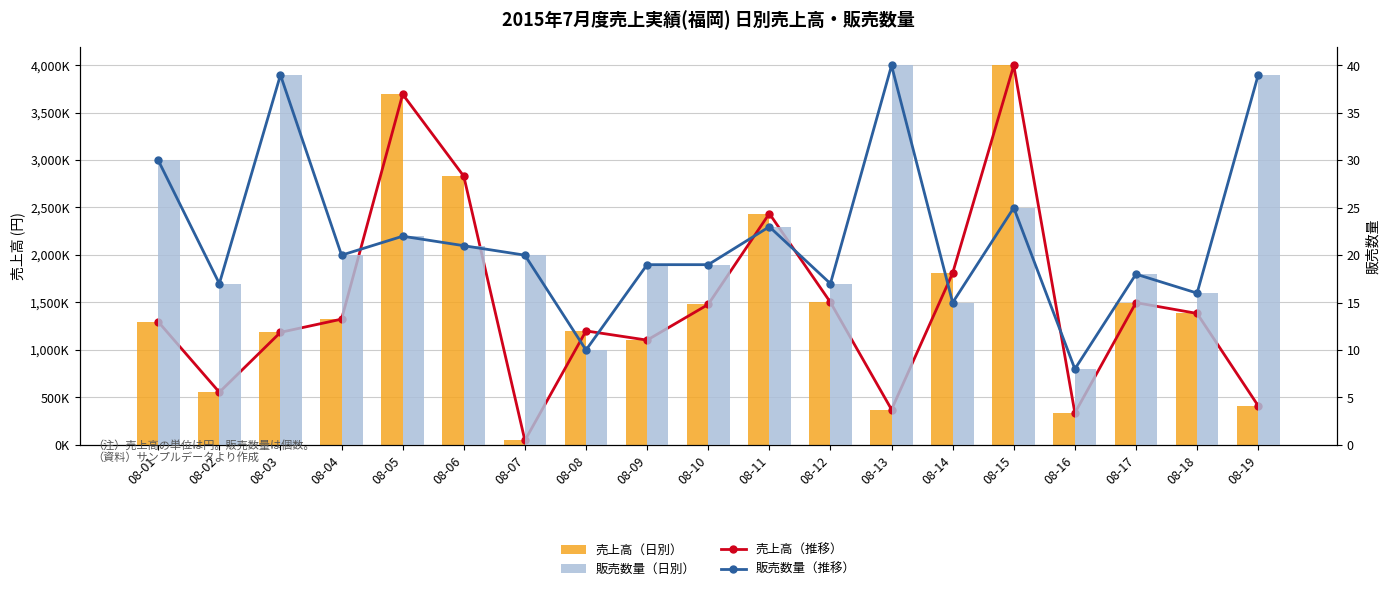

Reading right to left, list all the values displayed in this chart.

売上高（推移）: 411000	1384000	1498000	336000	3995000	1809000	372000	1501000	2436000	1479000	1103000	1200000	46000	2829000	3692000	1324000	1185000	554000	1296000
売上高（日別）: 411000	1384000	1498000	336000	3995000	1809000	372000	1501000	2436000	1479000	1103000	1200000	46000	2829000	3692000	1324000	1185000	554000	1296000
販売数量（推移）: 39	16	18	8	25	15	40	17	23	19	19	10	20	21	22	20	39	17	30
販売数量（日別）: 39	16	18	8	25	15	40	17	23	19	19	10	20	21	22	20	39	17	30